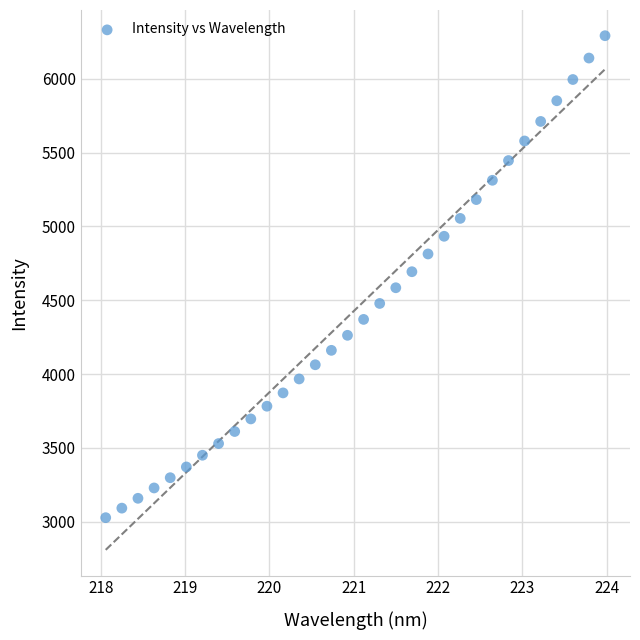

What is the range of Y values (max minus min)?

3264.8